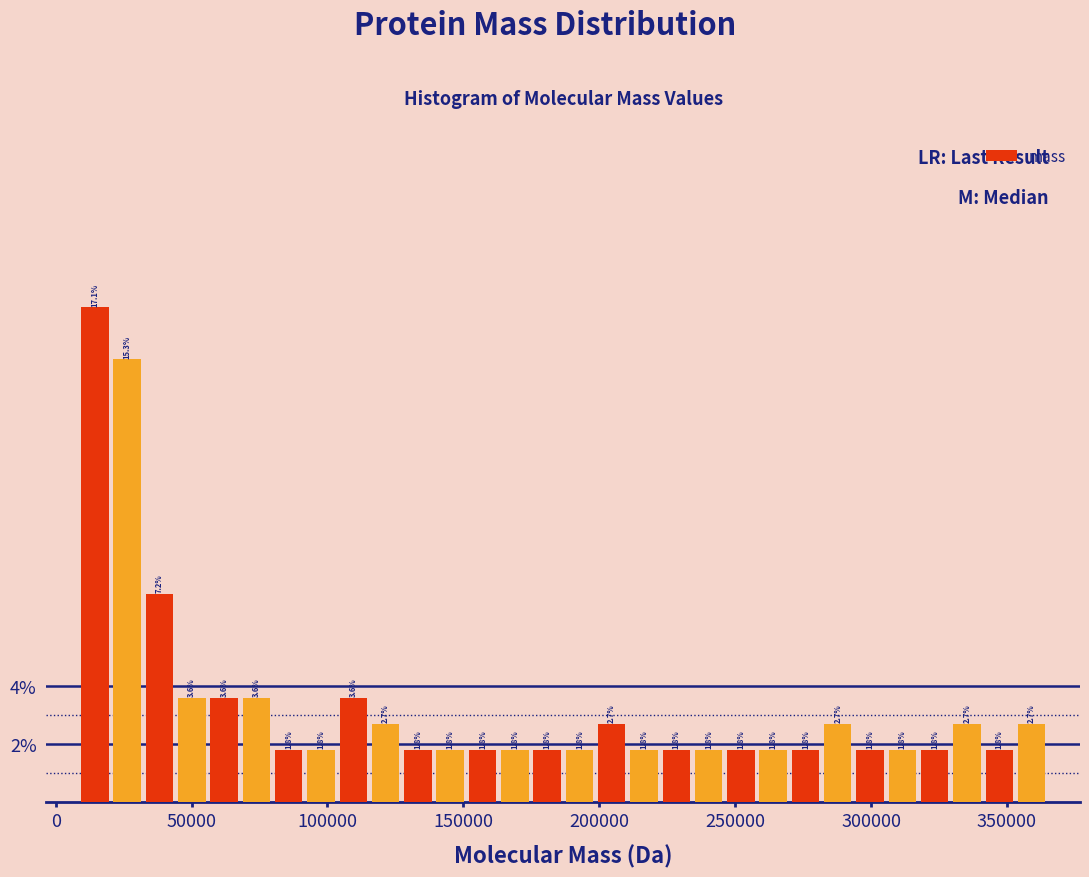

Read against the x-axis, roughly where is the centre of the tallest bar?

15000